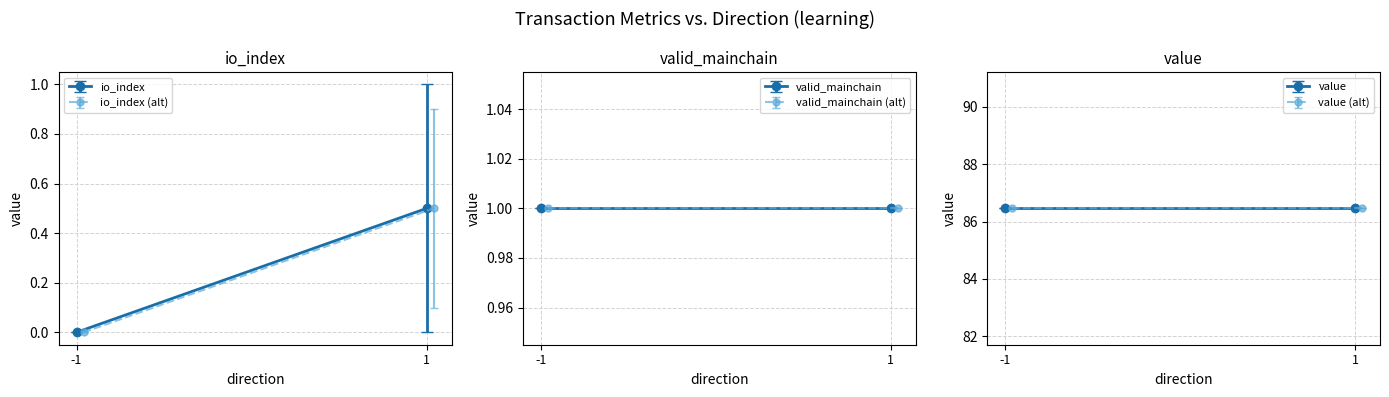

Is the value of io_index at -1 greater than the value of value at 1?

No